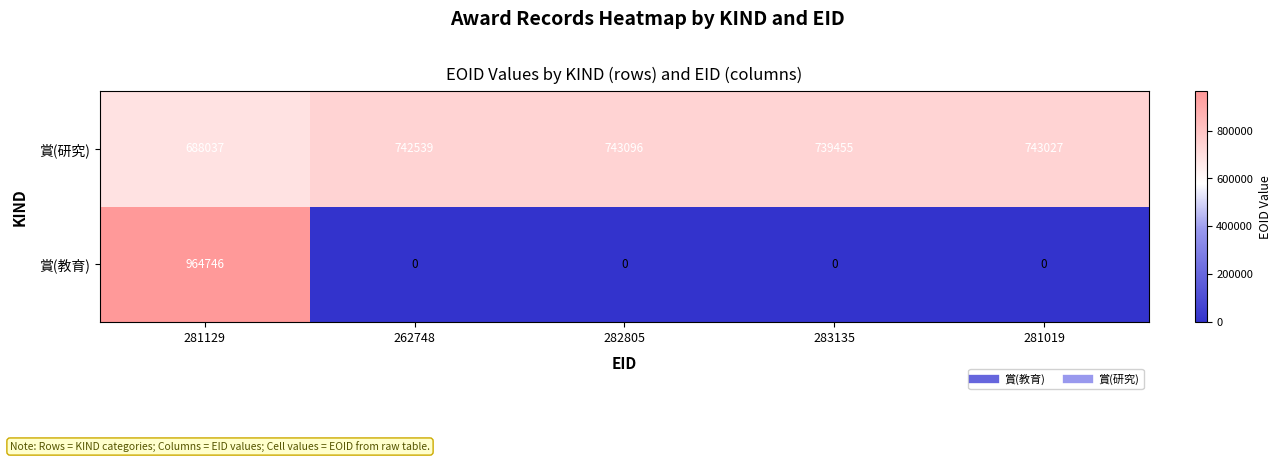

True or false: 賞(教育) has a value of -438832 at 281019.

False